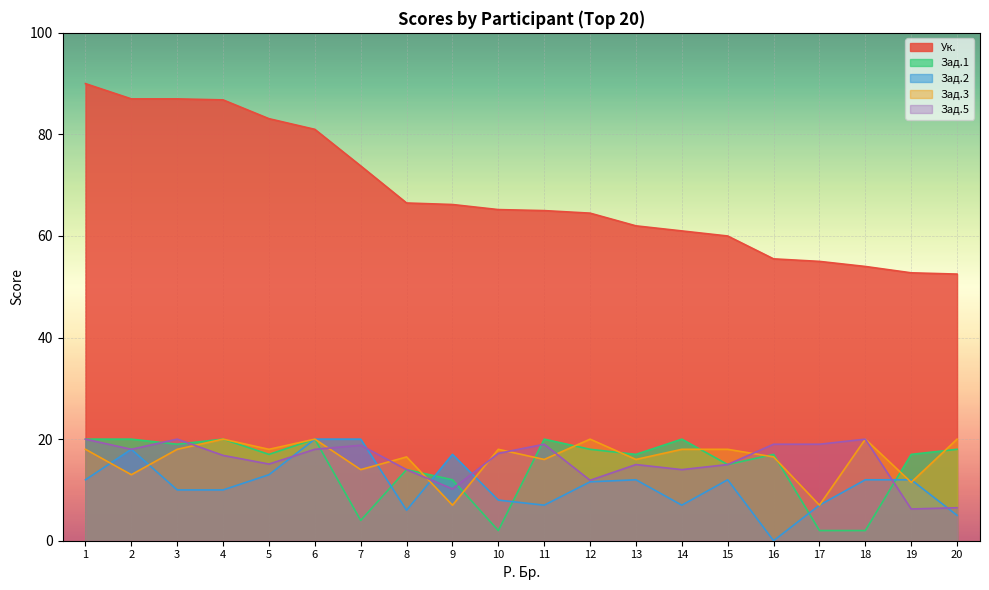

What is the difference between the highest and lowest values at 11?

58.0